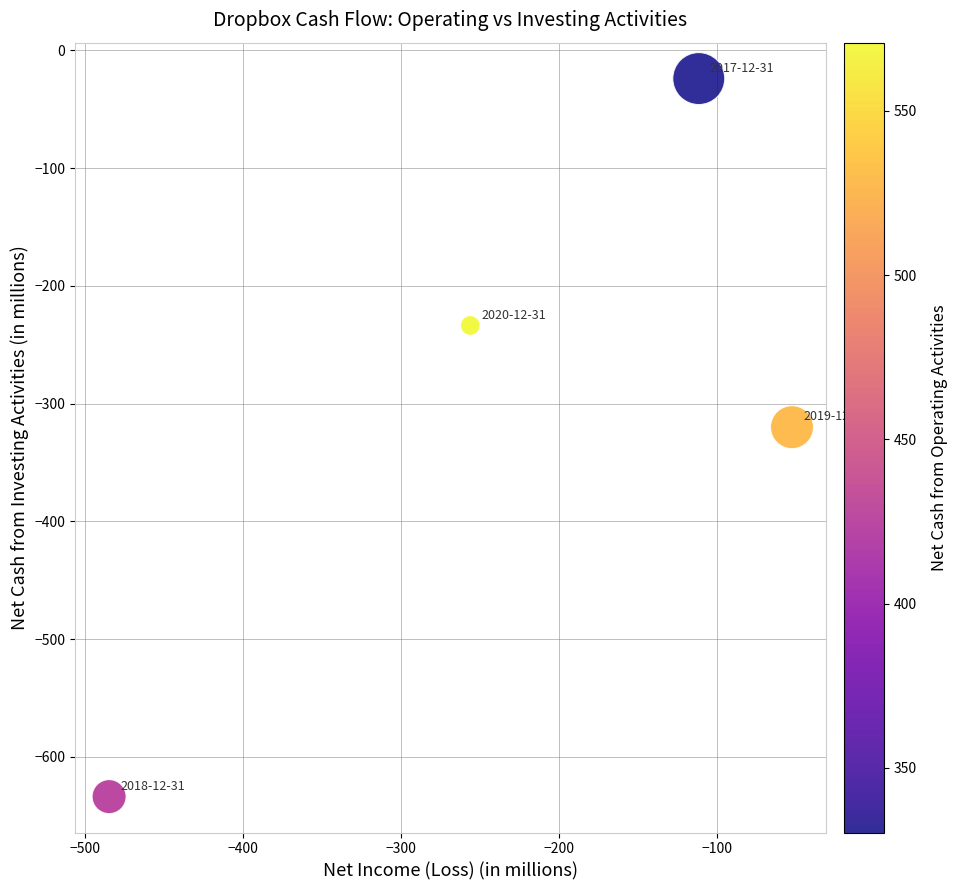

What is the average Y value?

-302.8